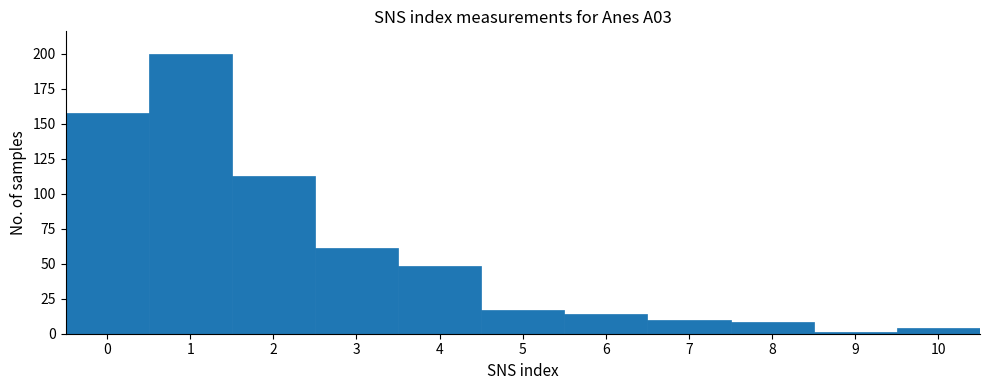

What is the height of the bar covering 3.5 to 4.5 on the x-axis? The values are not printed on the chart, so give them approximately, as read against the axis.

50